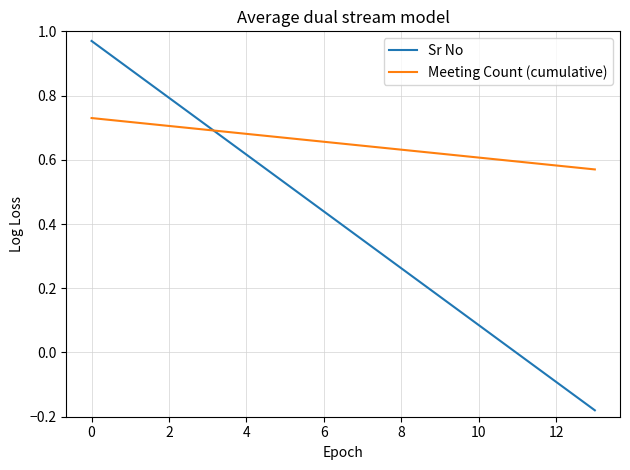

Which series has the widest spread of values?

Sr No